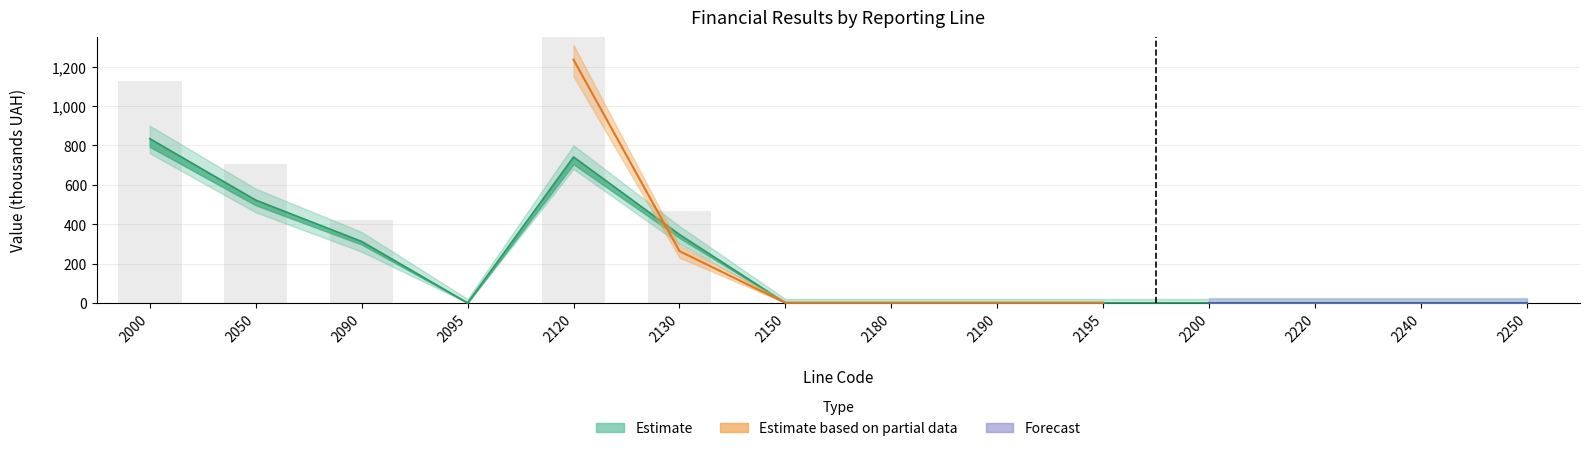

List the labels in order of value, smallest first.

2095, 2150, 2180, 2190, 2195, 2200, 2220, 2240, 2250, 2090, 2130, 2050, 2120, 2000